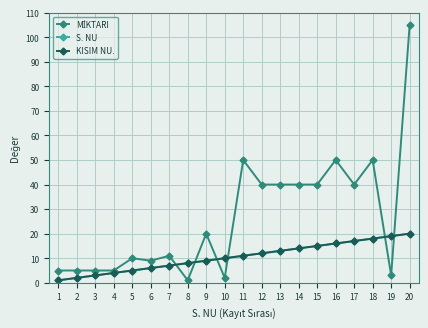

Does the chart have visible grid lines?

Yes